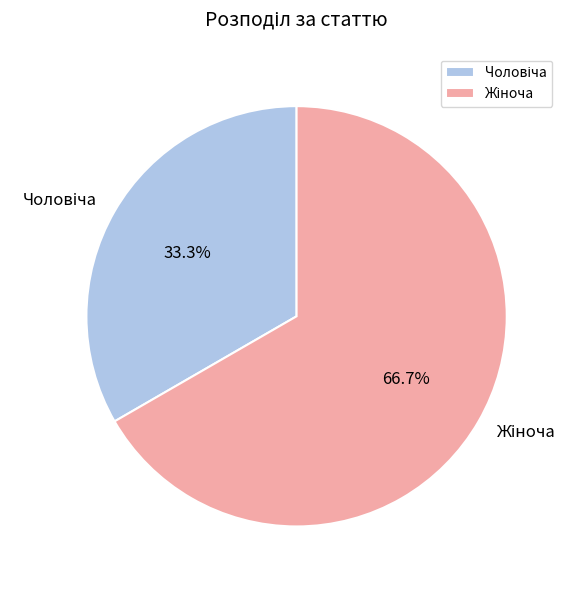

Count the number of slices in the pie.

2